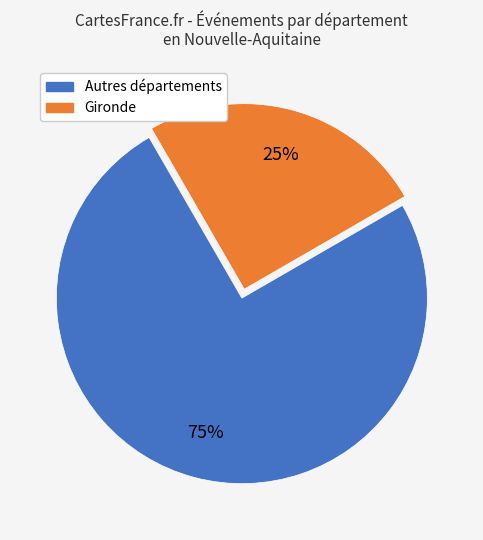

Is there any slice that represents more than half of the pie?

Yes